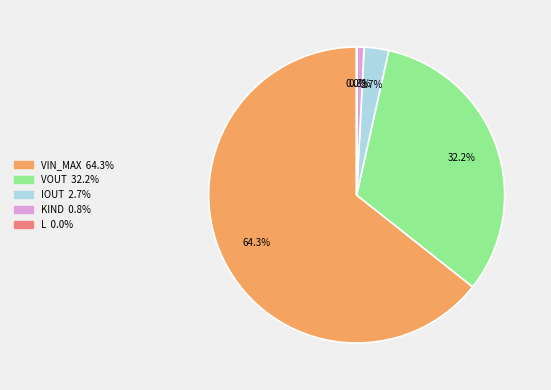

Between VOUT and VIN_MAX, which is larger?

VIN_MAX